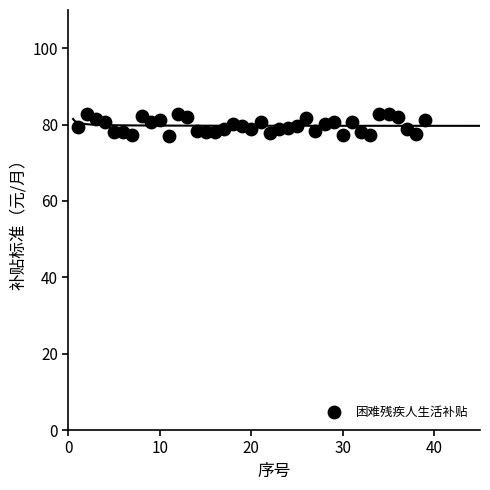

What is the range of X values (max minus min)?

38.0